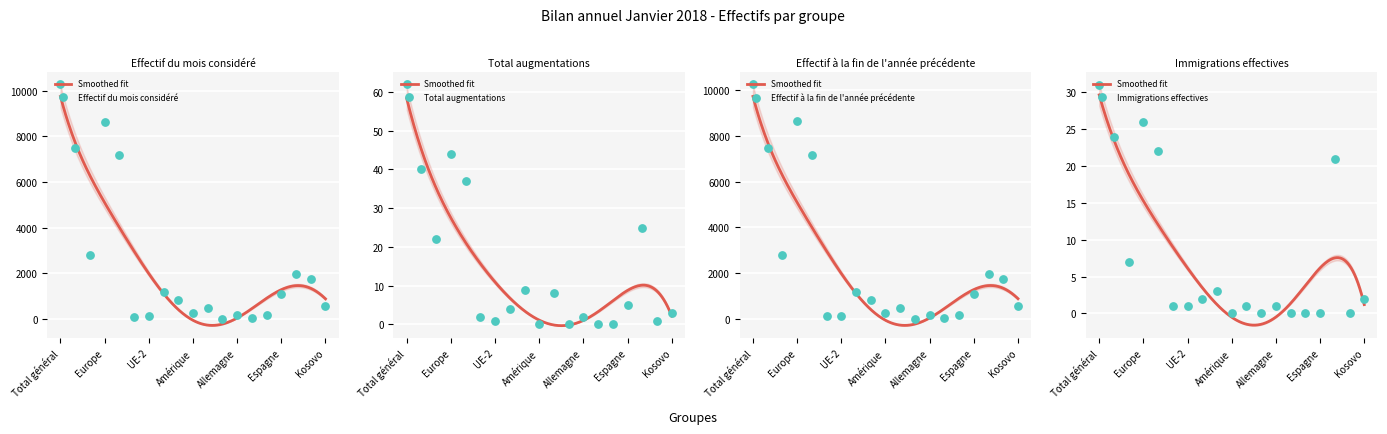

Which series contains the highest Y value?

Effectif du mois considéré